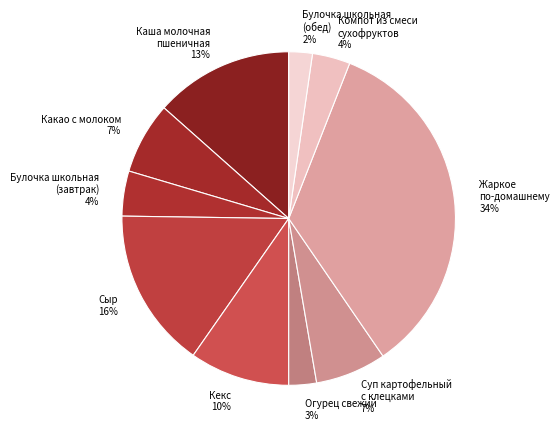

Is the sum of Булочка школьная (завтрак) and Какао с молоком greater than half?

No